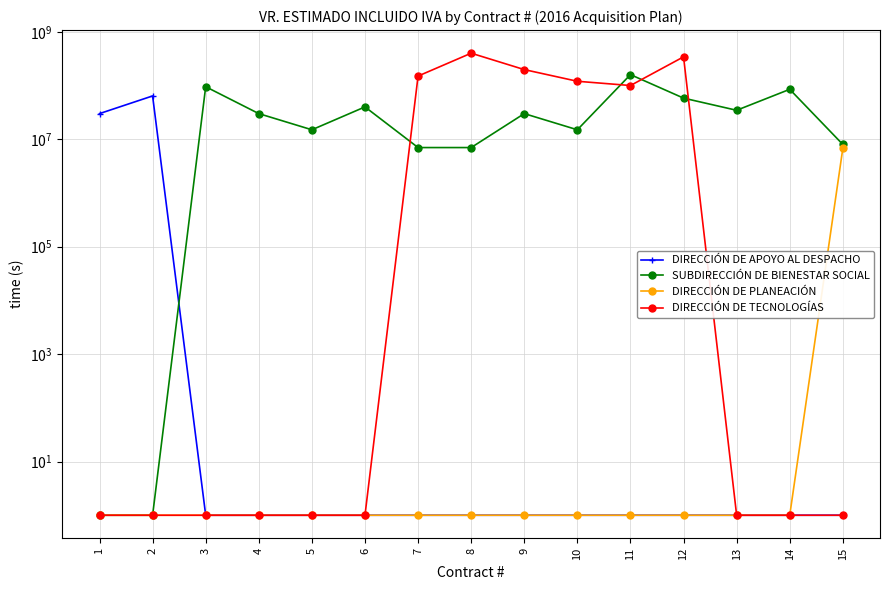

What is the total value across all series at 15?

14781362